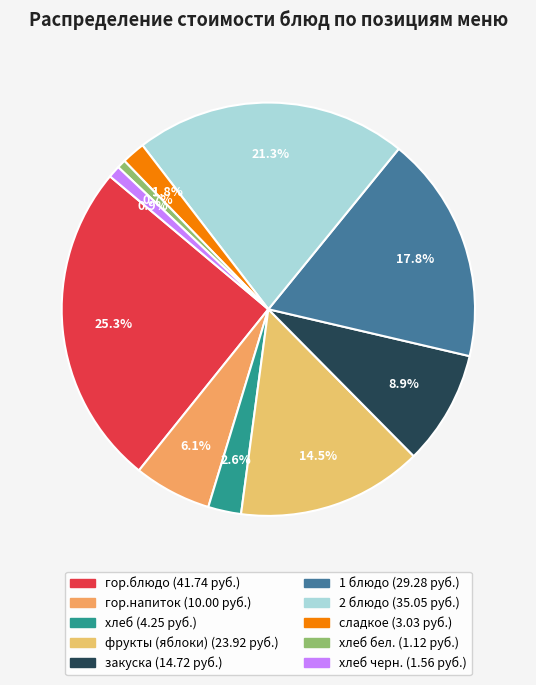

How many slices are in this pie chart?

10